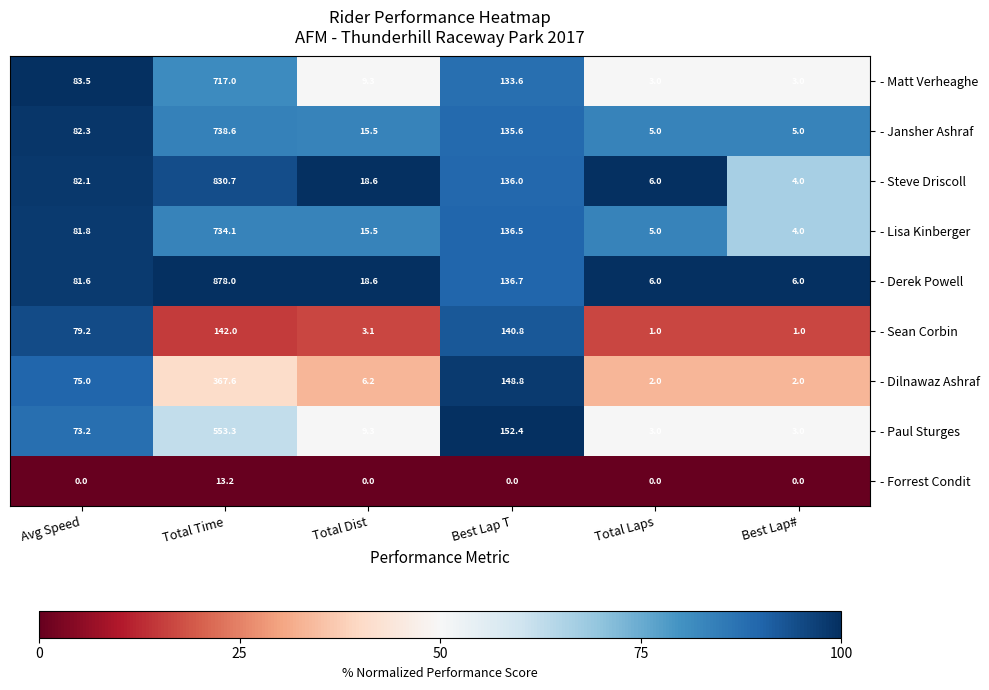

At Best Lap T, list the series in order from smallest to largest.

- Forrest Condit, - Matt Verheaghe, - Jansher Ashraf, - Steve Driscoll, - Lisa Kinberger, - Derek Powell, - Sean Corbin, - Dilnawaz Ashraf, - Paul Sturges